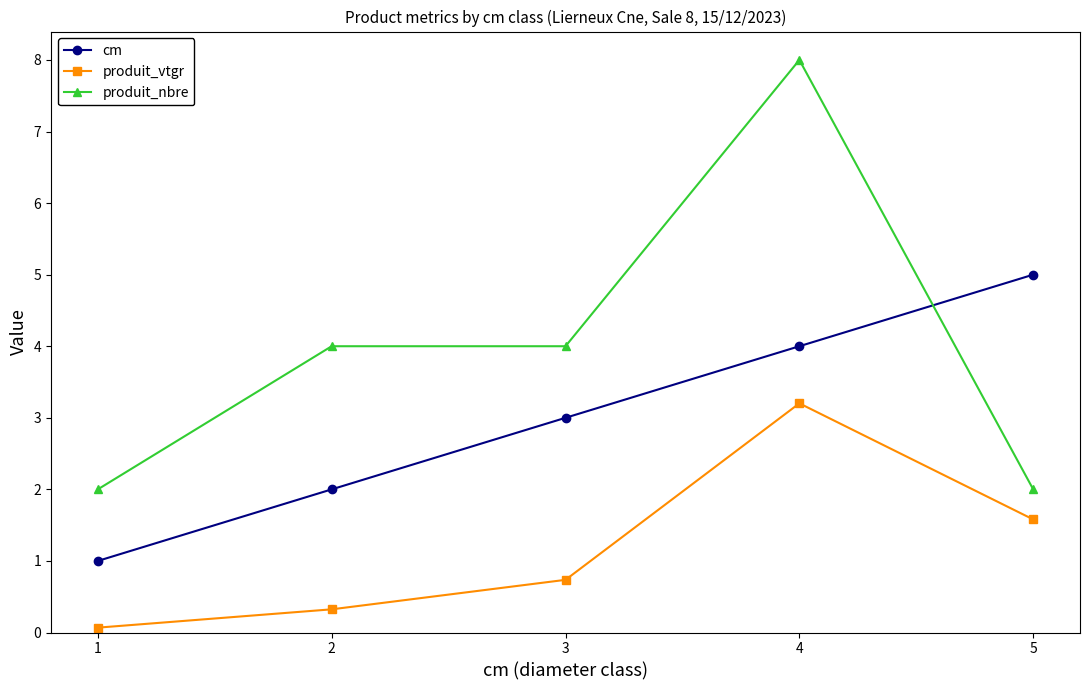

List the series in order of their overall mean, lowest first.

produit_vtgr, cm, produit_nbre